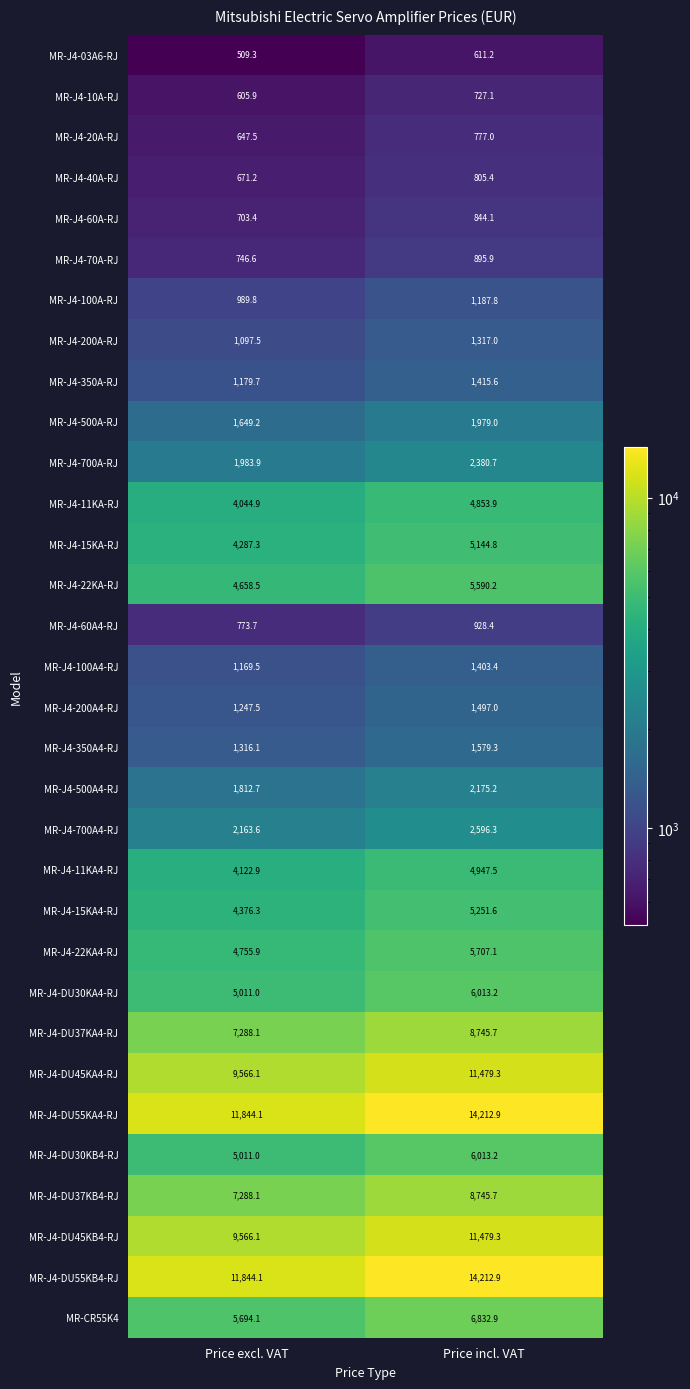

What is the sum of all MR-J4-60A4-RJ values?

1702.1